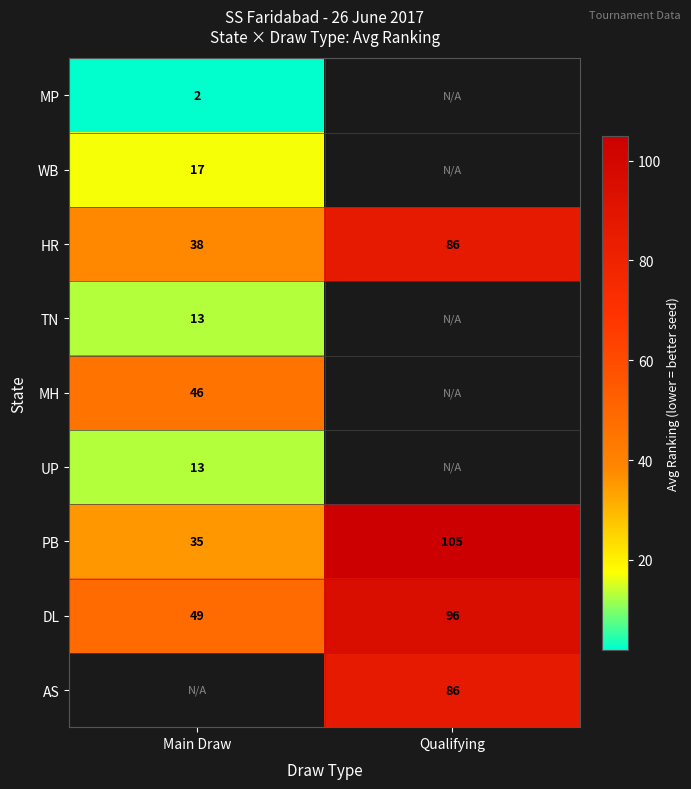

Rank the categories by DL value from lowest to highest.

Main Draw, Qualifying